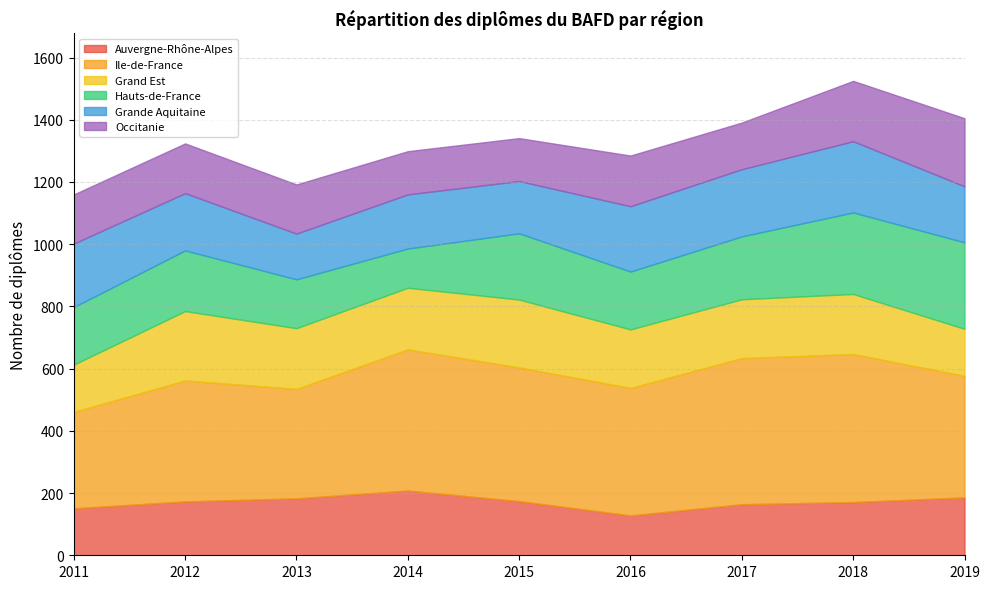

How many categories are shown in the chart?

9